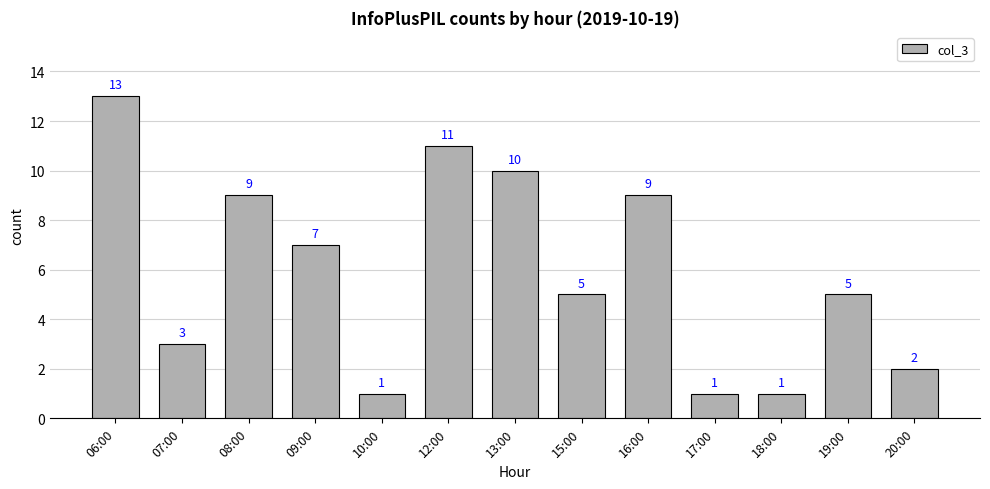

Which label corresponds to the largest value in the chart?

06:00